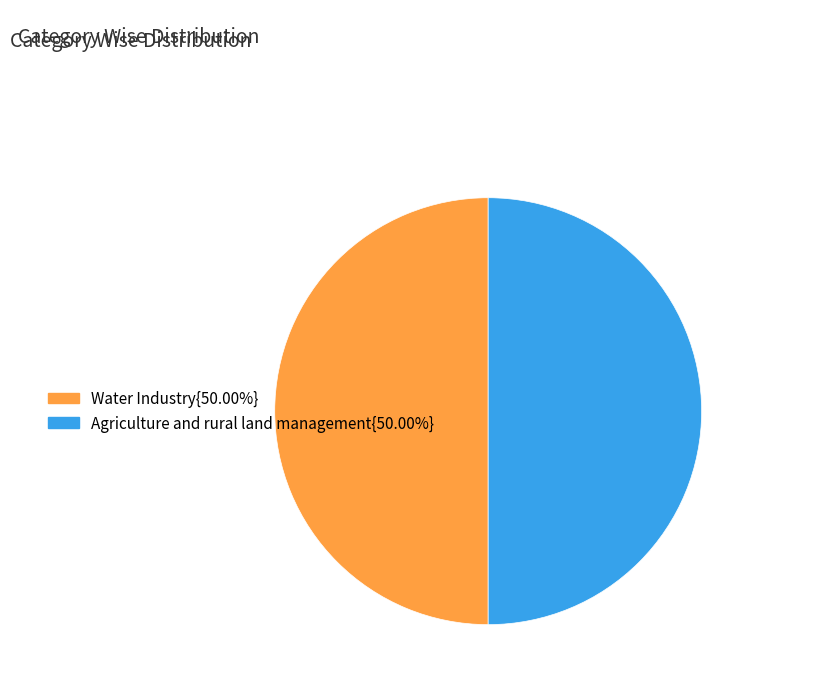

How many slices are in this pie chart?

2